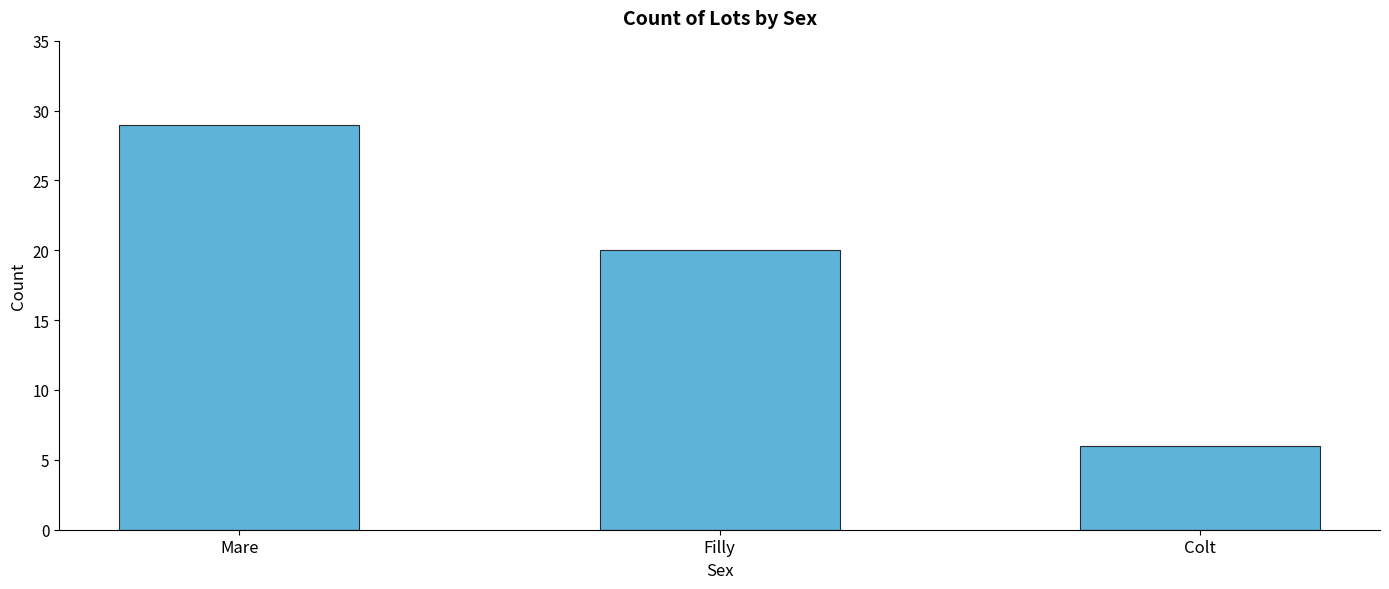

Rank the categories by value from highest to lowest.

Mare, Filly, Colt